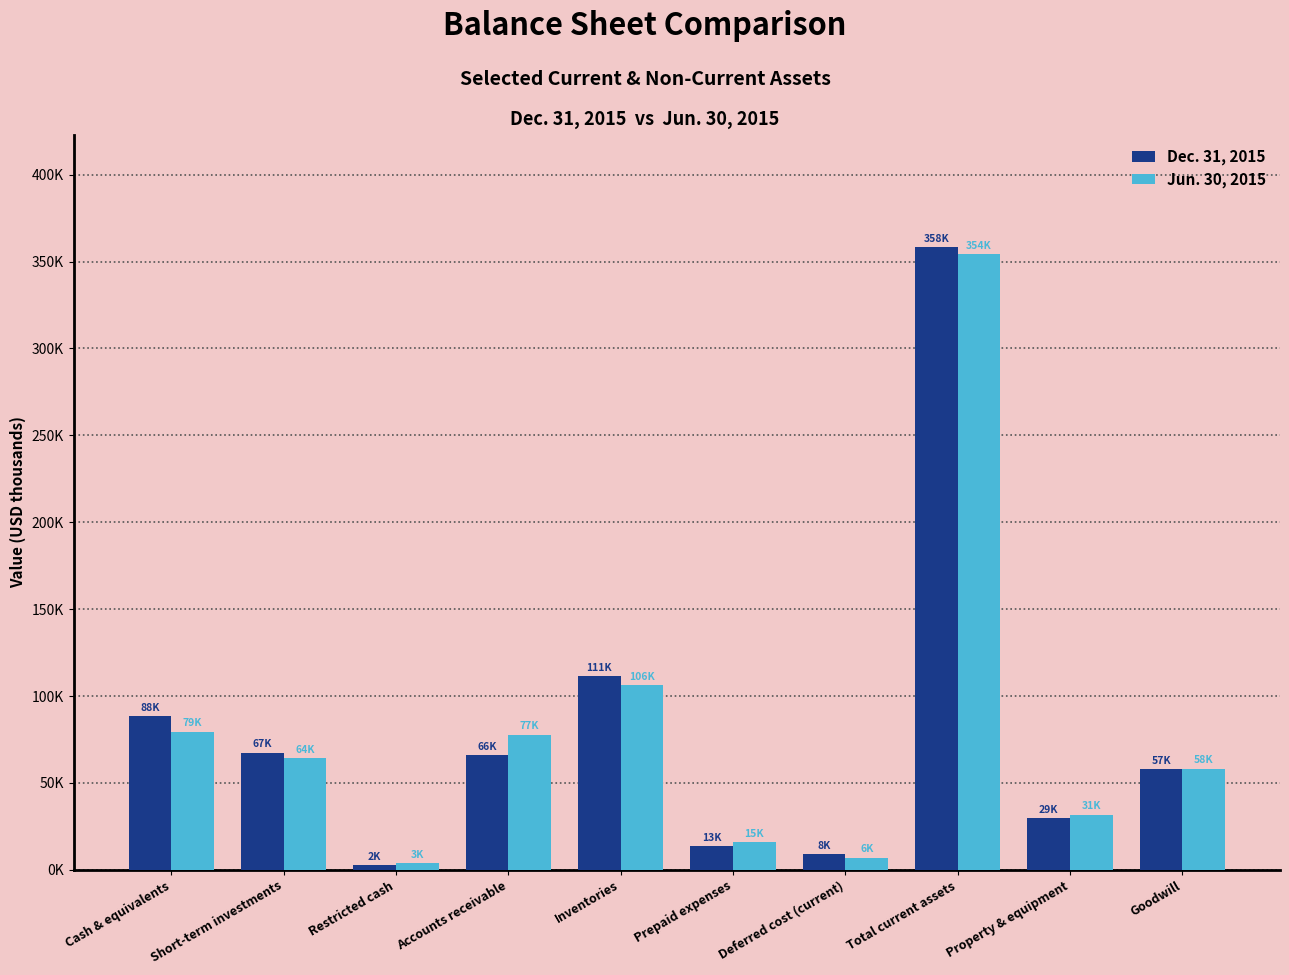

At which label is Dec. 31, 2015 closest to 180468?

Inventories